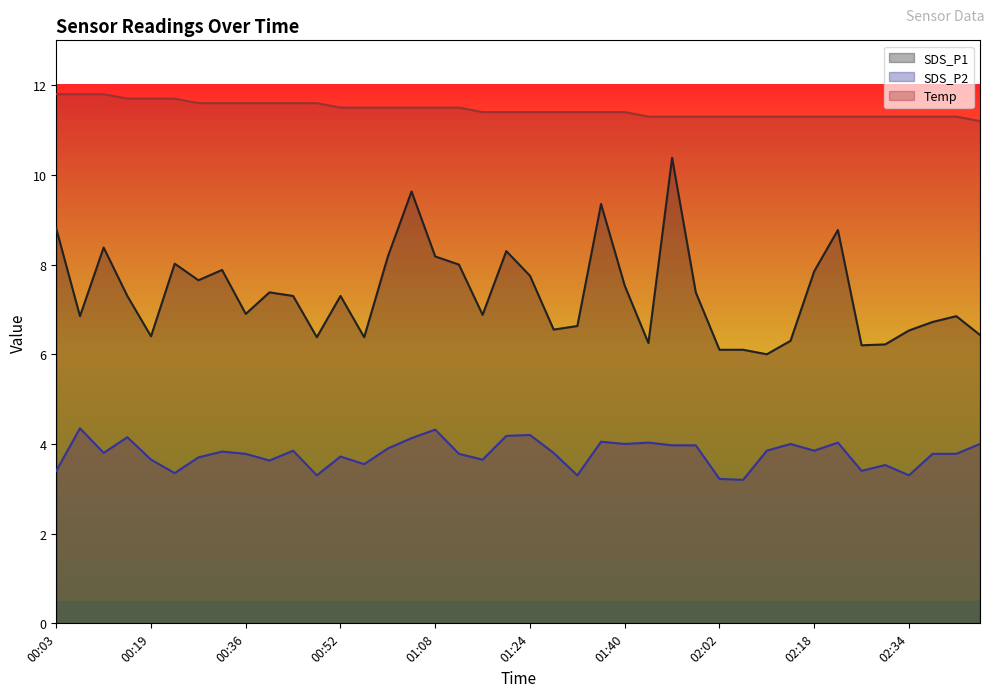

Rank the categories by Temp value from highest to lowest.

00:03, 00:07, 00:11, 00:15, 00:19, 00:24, 00:28, 00:32, 00:36, 00:40, 00:44, 00:48, 00:52, 00:56, 01:00, 01:04, 01:08, 01:12, 01:16, 01:20, 01:24, 01:28, 01:32, 01:36, 01:40, 01:44, 01:48, 01:52, 02:02, 02:06, 02:10, 02:14, 02:18, 02:22, 02:26, 02:30, 02:34, 02:38, 02:42, 02:46